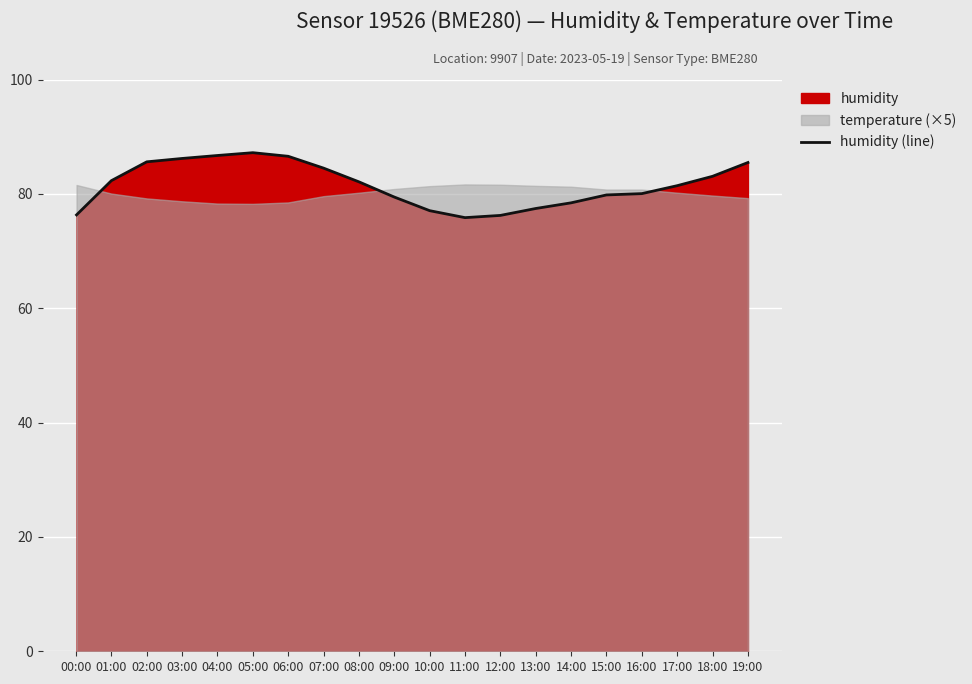

What is the minimum value for humidity (line)?

75.8